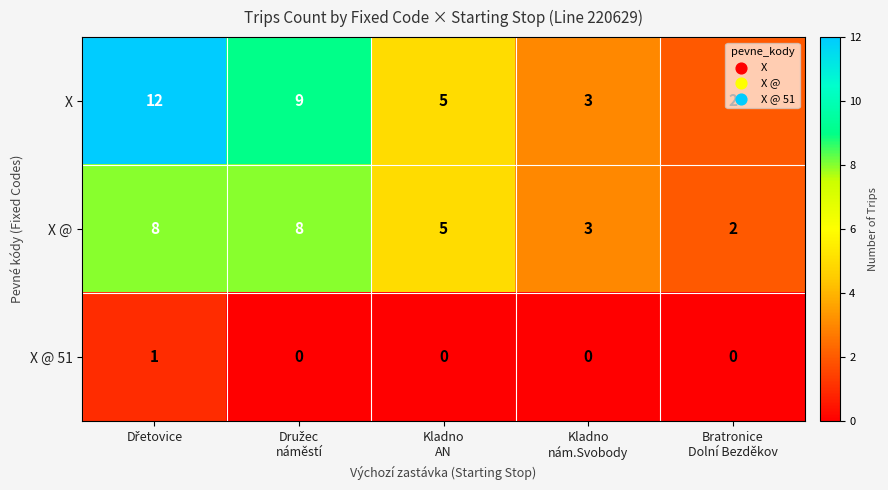

List the series in order of their peak value, highest first.

X, X @, X @ 51